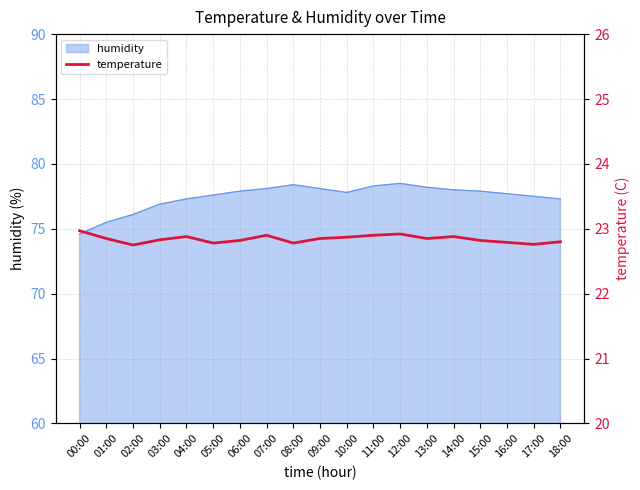

What is the label of the 2nd point from the right?

17:00